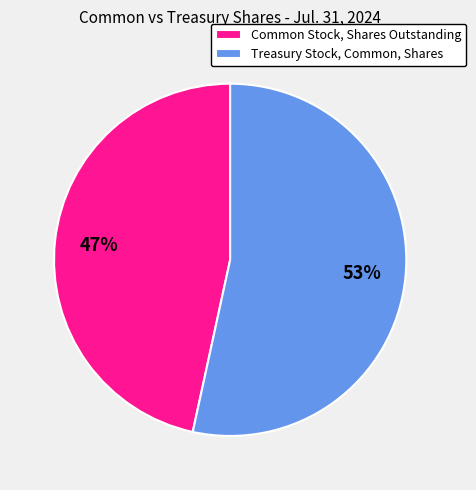

How many slices are in this pie chart?

2